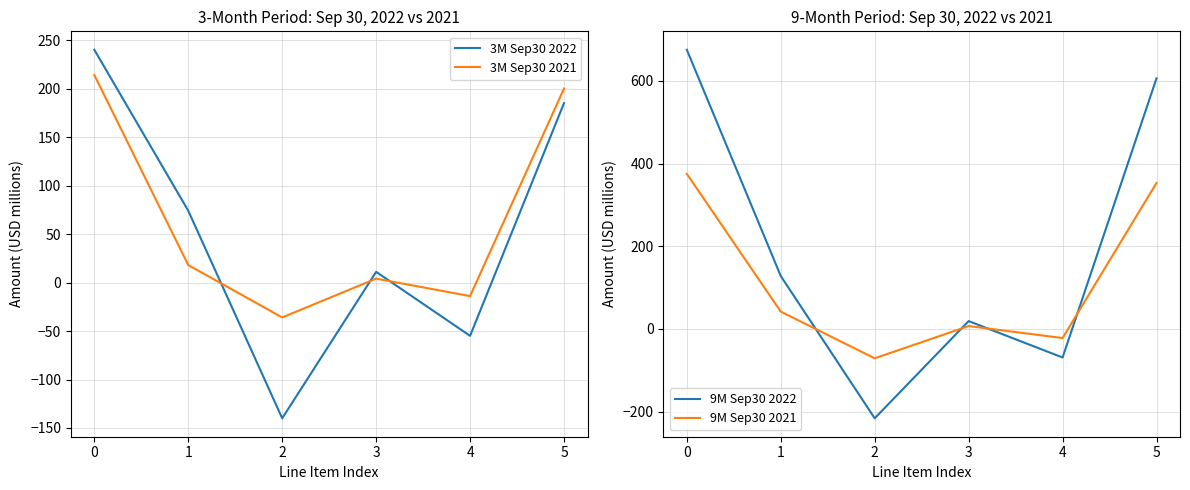

What is the sum of the 3M Sep30 2022 values at 5 and 4?

130